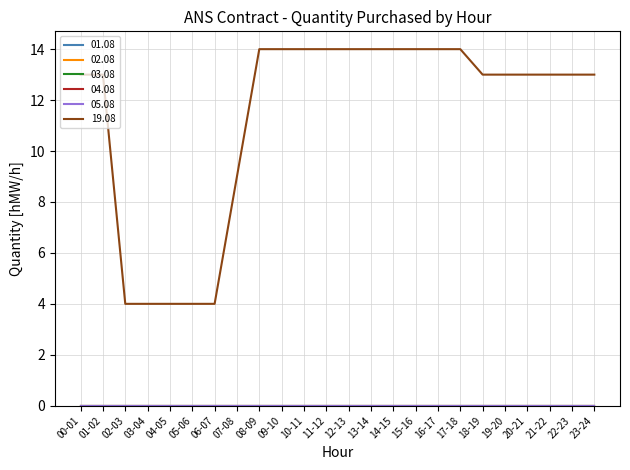

Does the chart have visible grid lines?

Yes